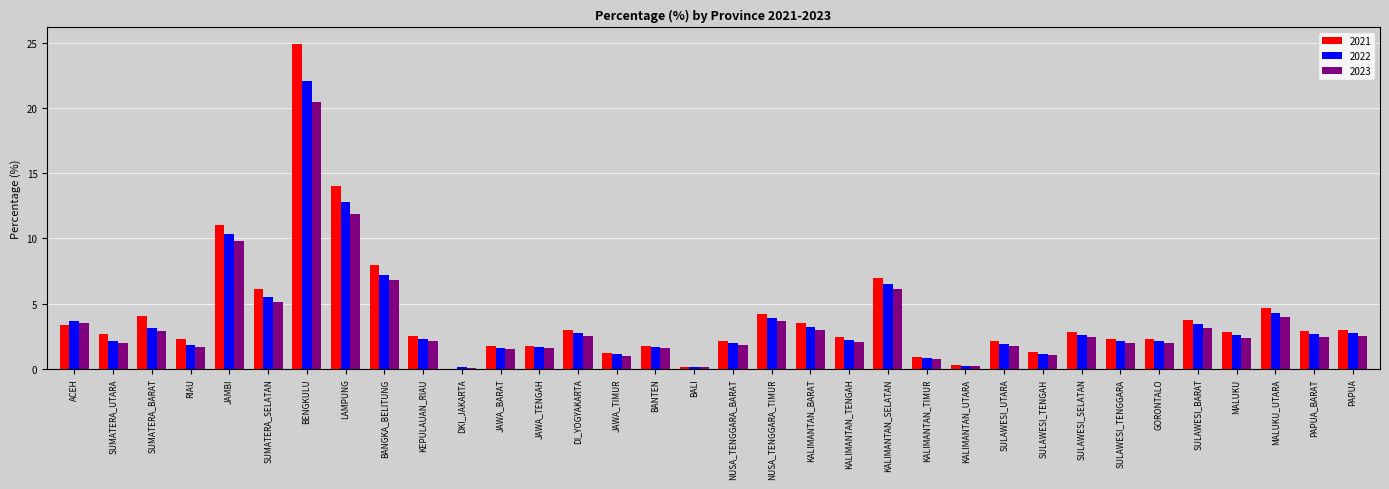

Is it true that 2023 equals 2.5 at PAPUA_BARAT?

True